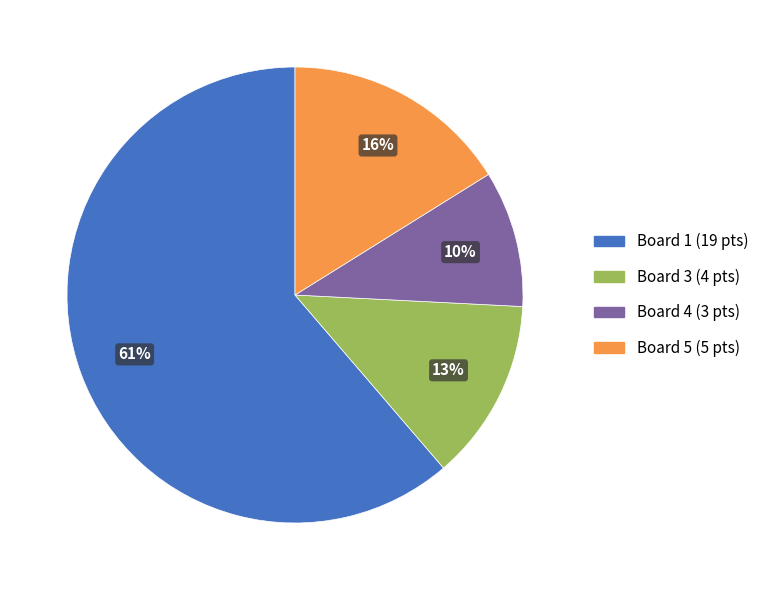

Does any single category account for the majority?

Yes